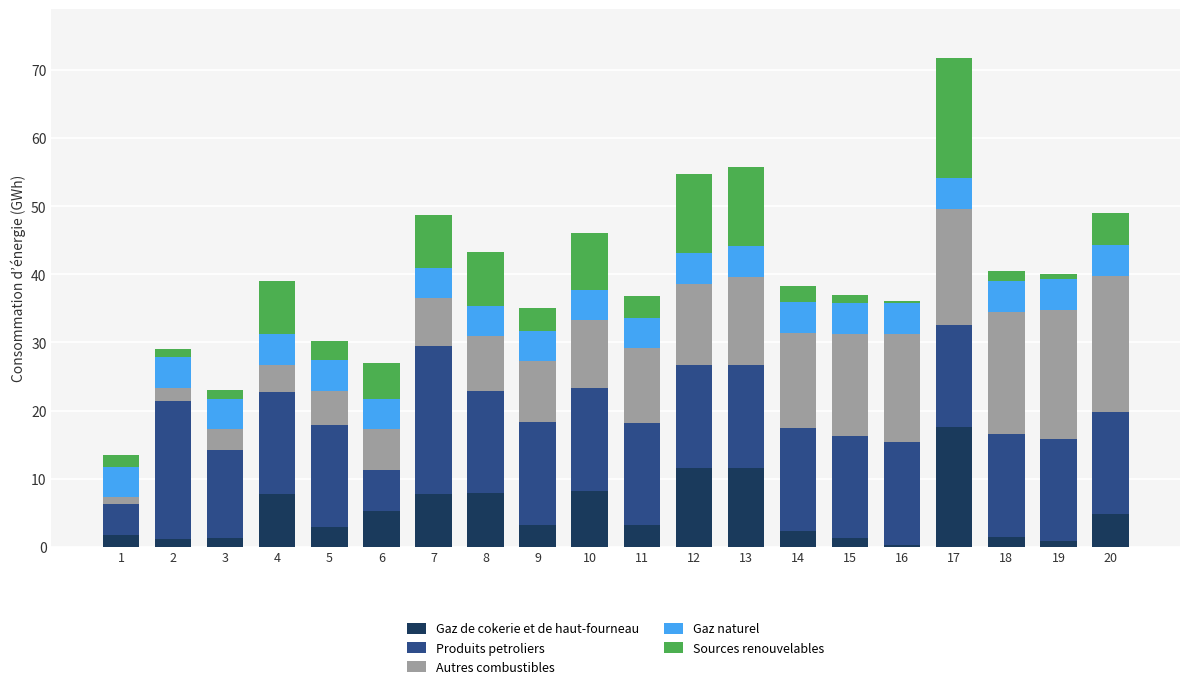

At which category is the sum across all series the highest?

17